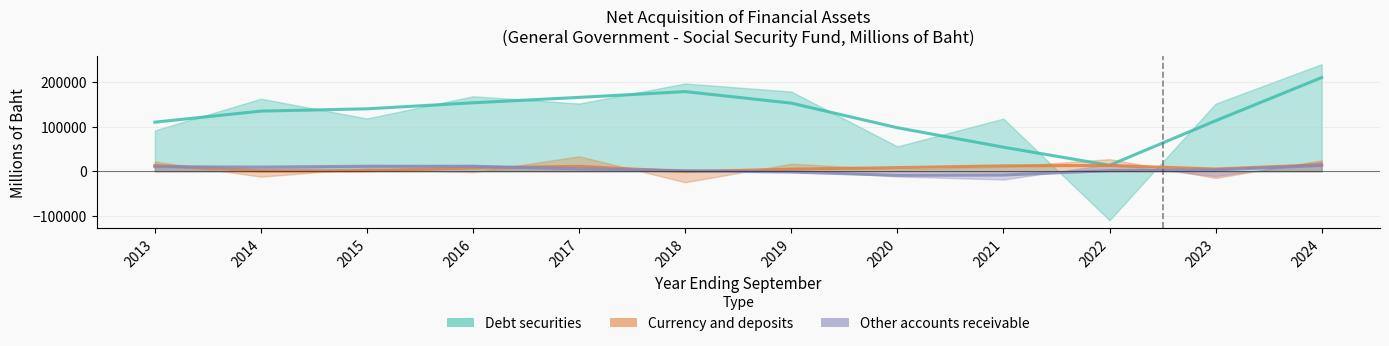

At how many categories does at least one series exceed 114413?

9